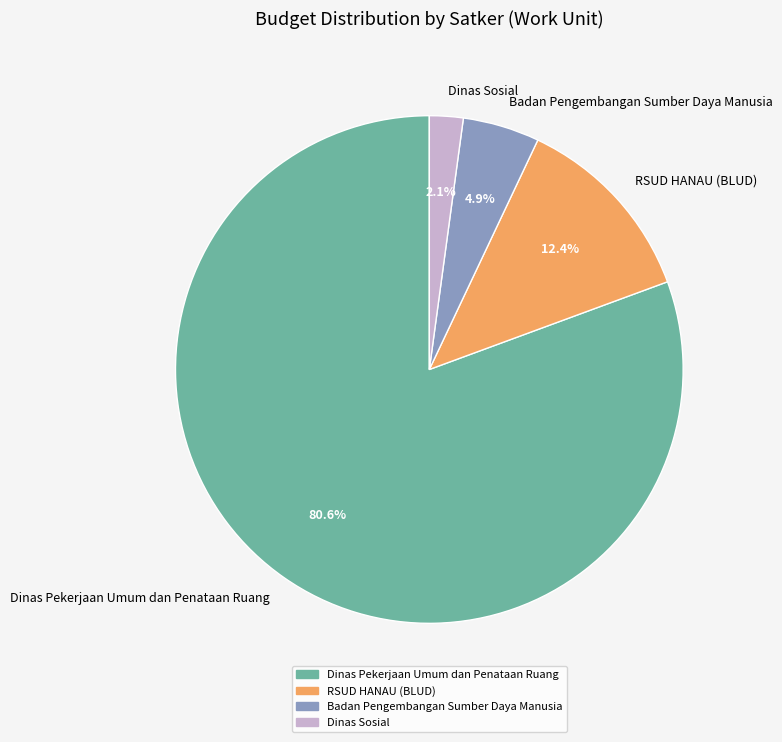

What is the ratio of the value at Badan Pengembangan Sumber Daya Manusia to the value at RSUD HANAU (BLUD)?

0.4